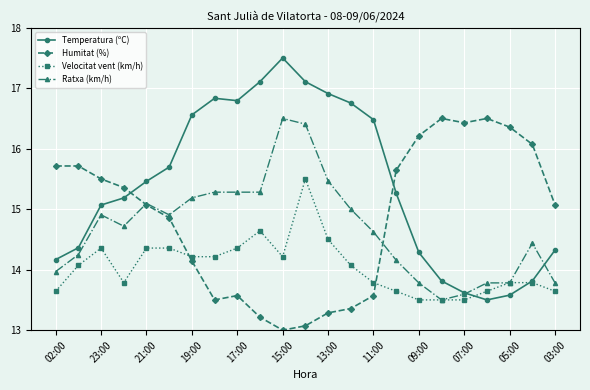

What is the smallest value displayed?

13.0